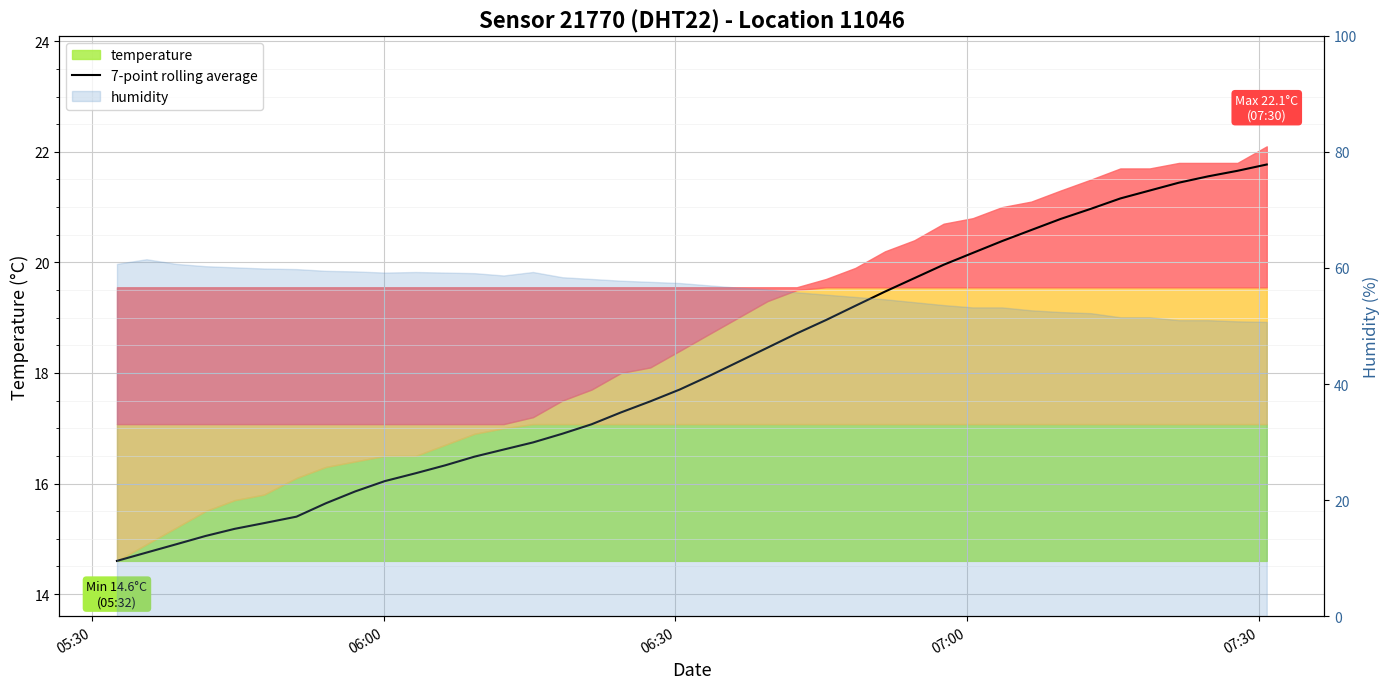

How many data points does each series have?

40